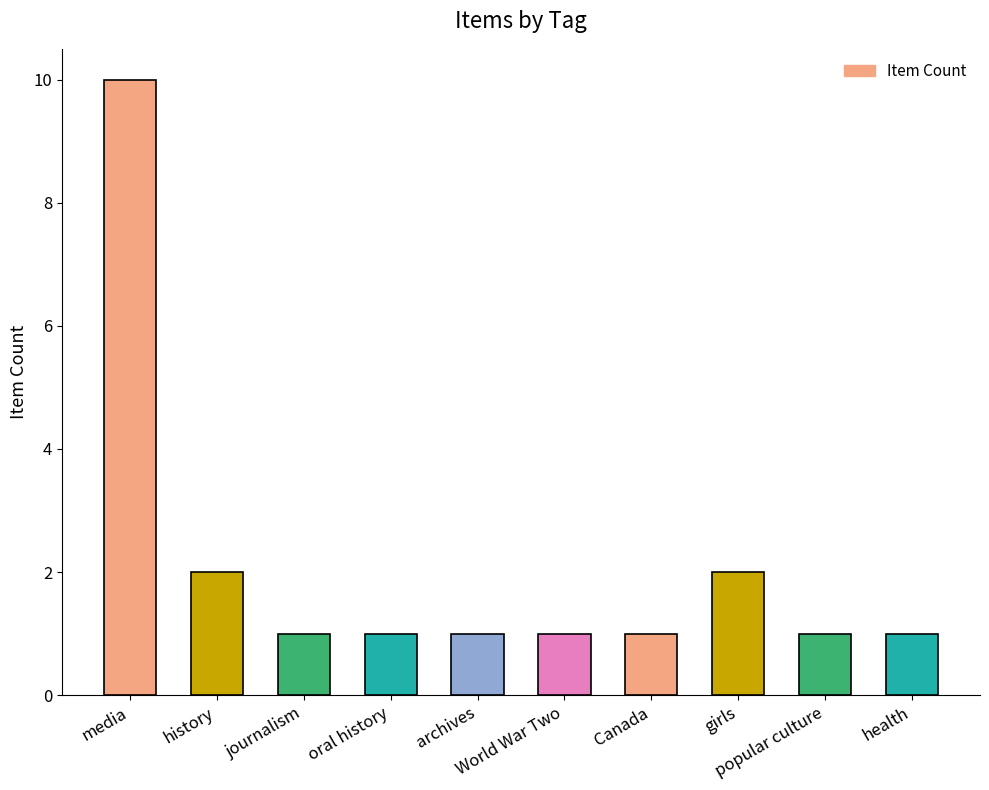

What is the label of the 3rd bar from the right?

girls